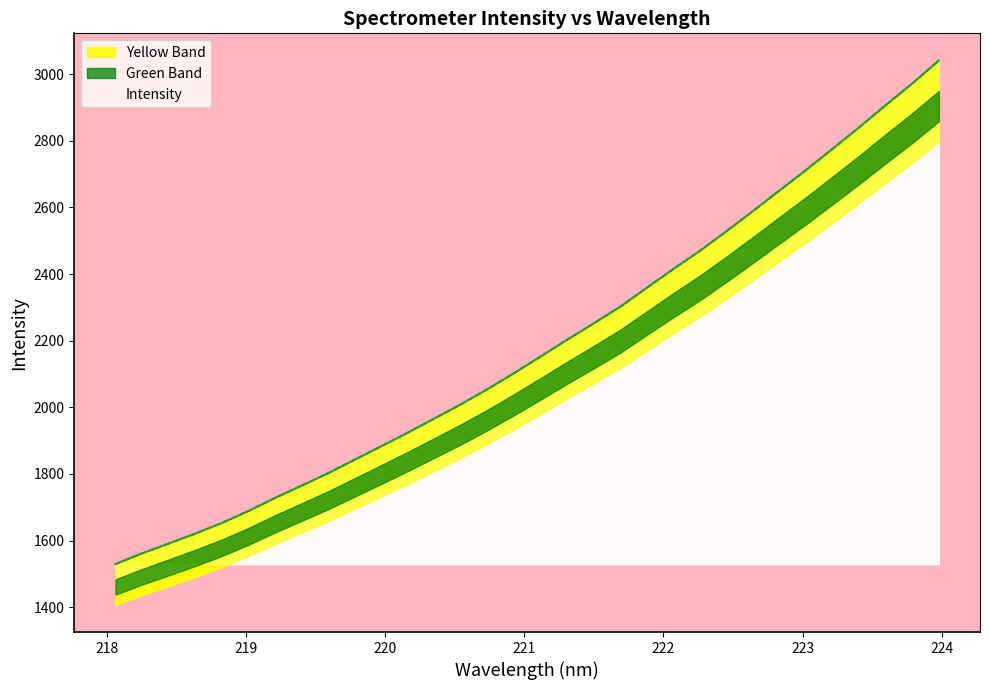

List the labels in order of value, smallest first.

218.0596, 218.2508, 218.442, 218.6332, 218.8244, 219.0156, 219.2067, 219.3979, 219.589, 219.7801, 219.9712, 220.1623, 220.3533, 220.5444, 220.7354, 220.9264, 221.1174, 221.3083, 221.4993, 221.6902, 221.8812, 222.0721, 222.263, 222.4538, 222.6447, 222.8355, 223.0264, 223.2172, 223.408, 223.5987, 223.7895, 223.9802